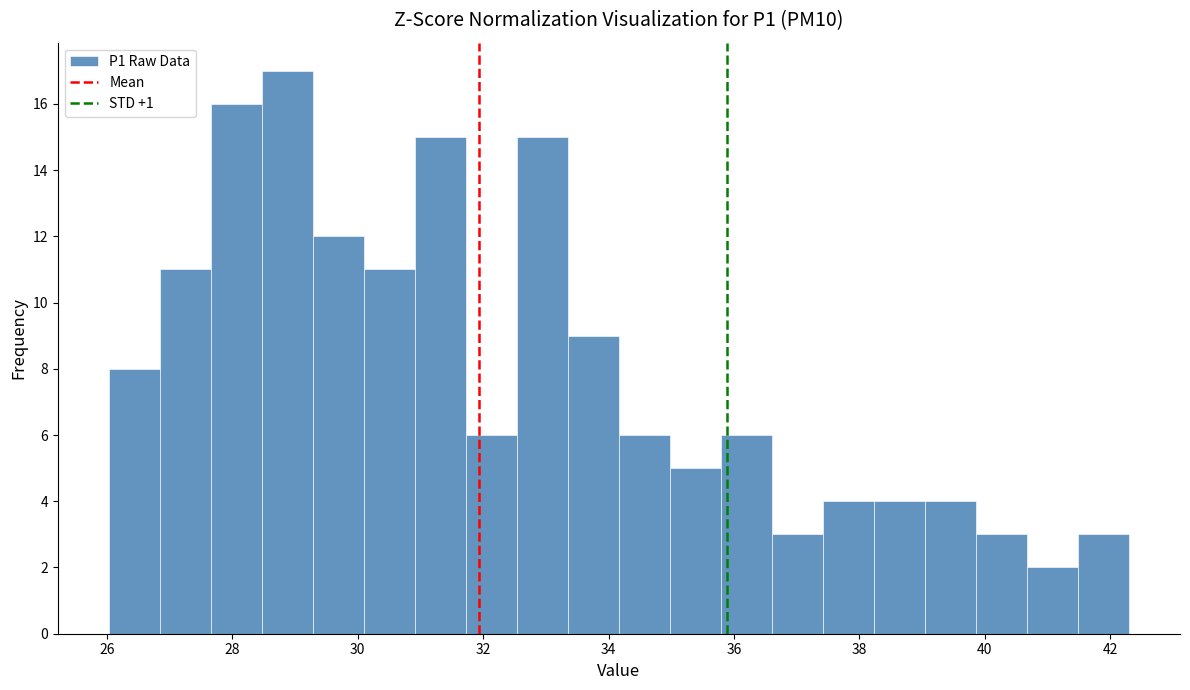

How tall is the bar that spans 37.4 to 38.2 on the x-axis? Neither the bar edges nor the heights are printed on the chart, so give them approximately, as read against the axes.

4